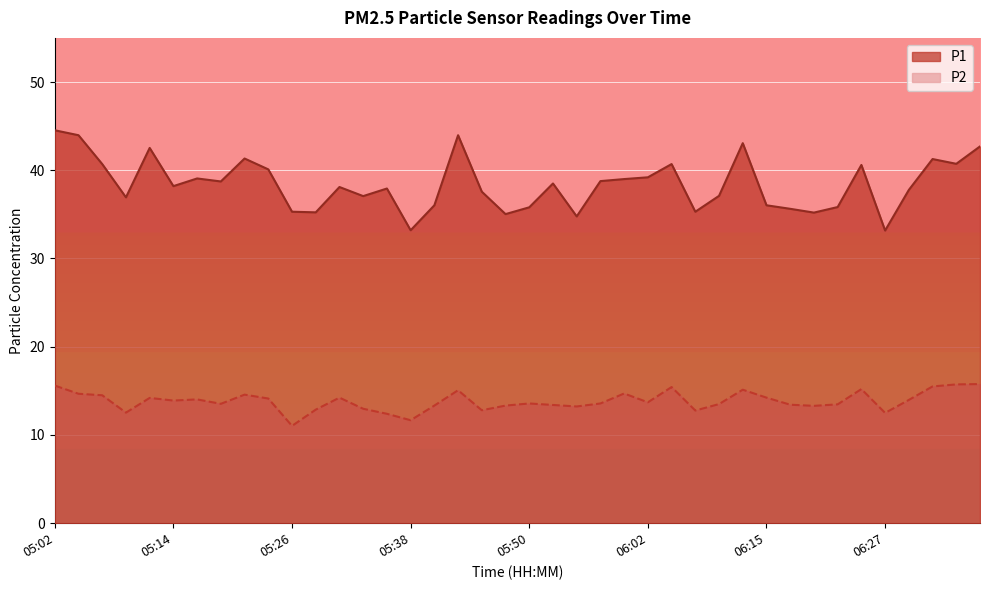

What is the label of the 5th point from the right?

06:27